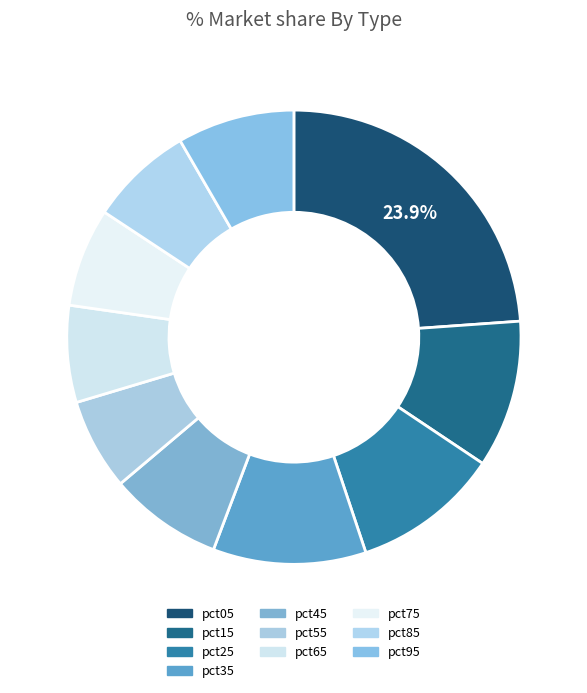

Is there a majority slice in this chart?

No